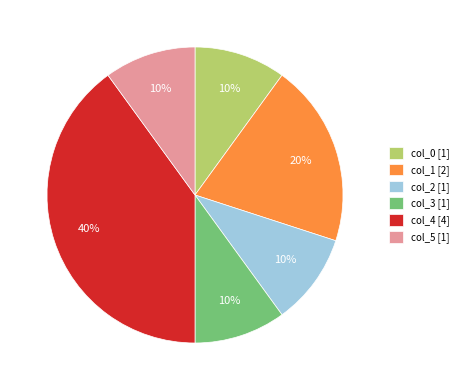

How many segments does this pie chart have?

6